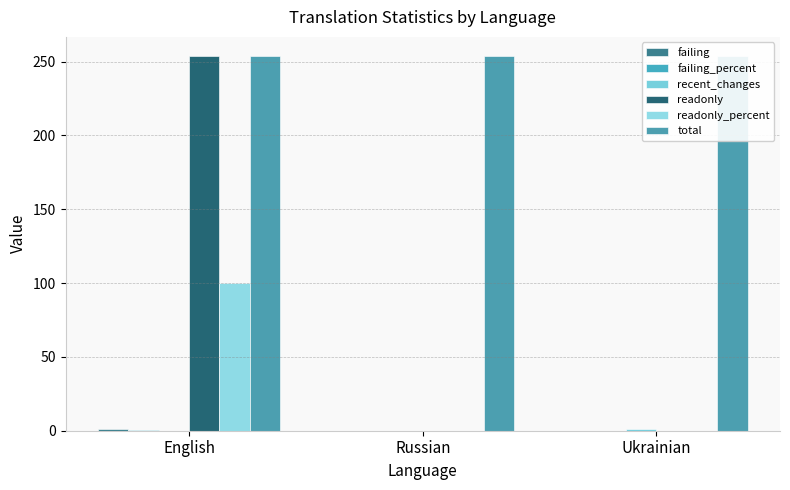

What is the value of the readonly bar at the 1st from the left?

254.0